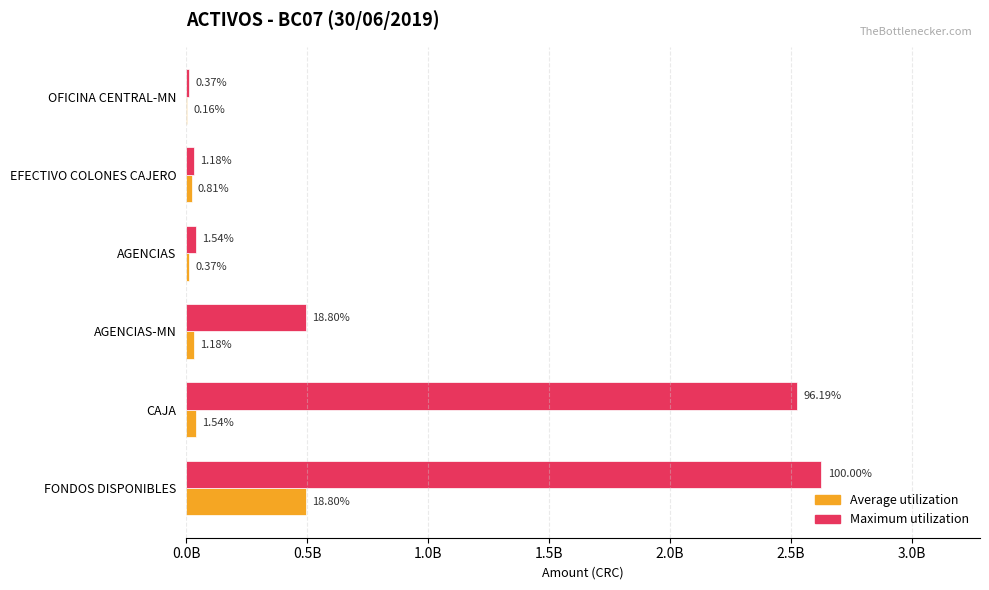

What are all the series names shown in the legend?

Average utilization, Maximum utilization